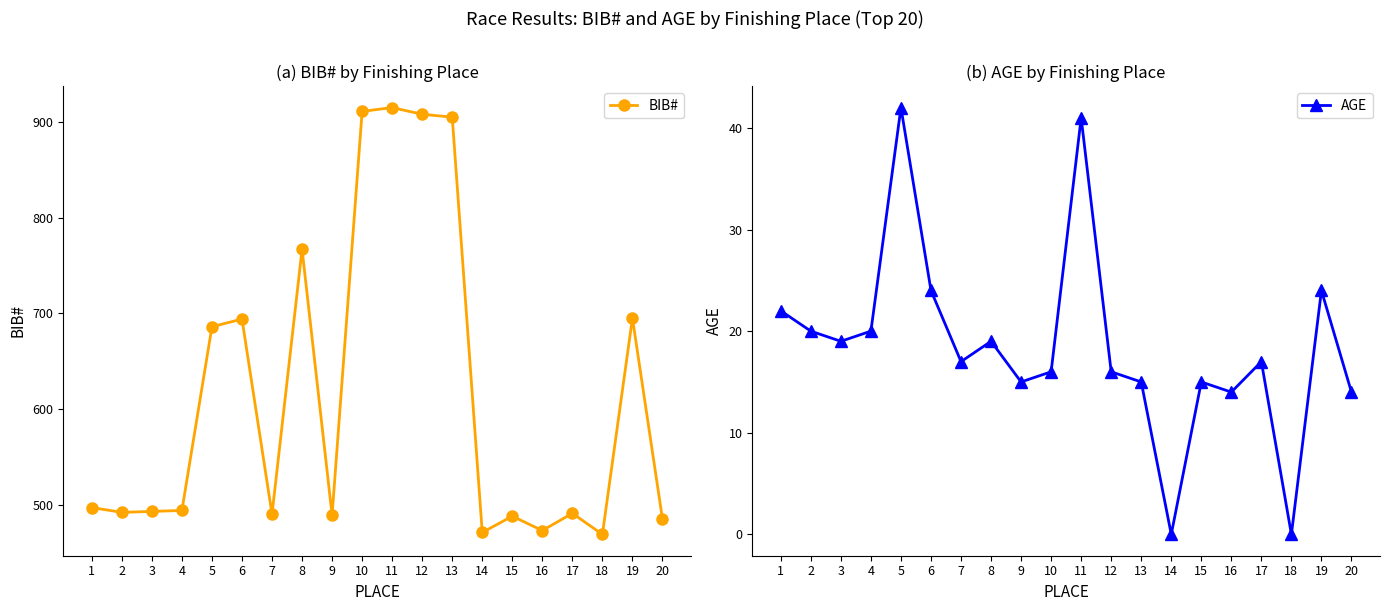

How many lines are shown in the chart?

2